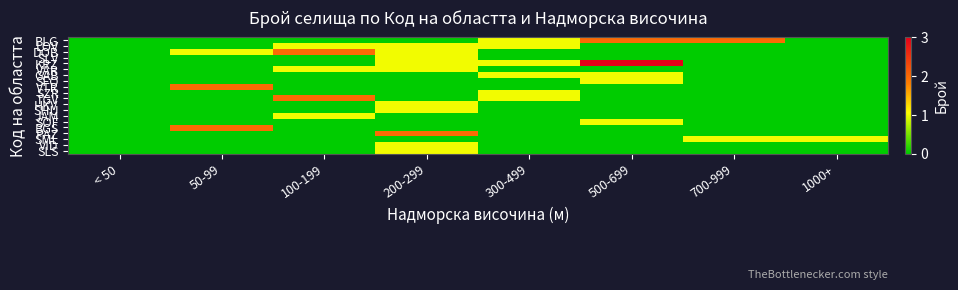

What is the greatest value displayed?

3